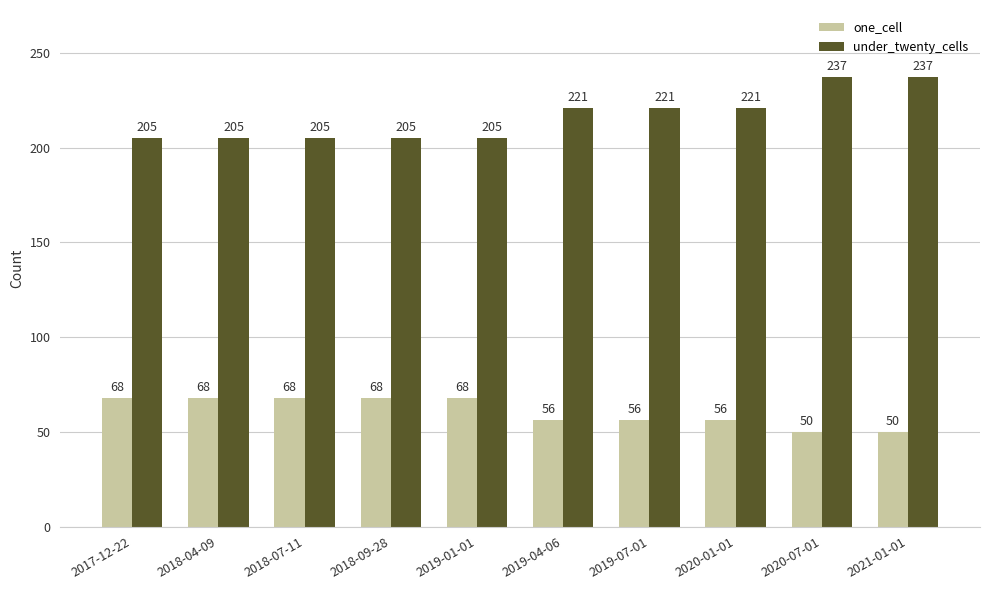

How many bars are there in total?

20